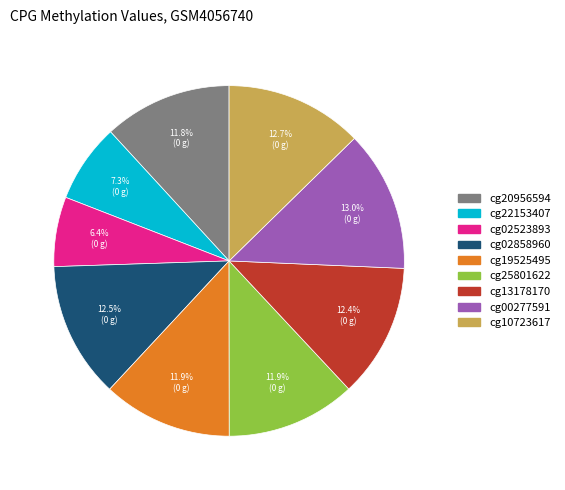

Is cg00277591 the majority of the pie?

No